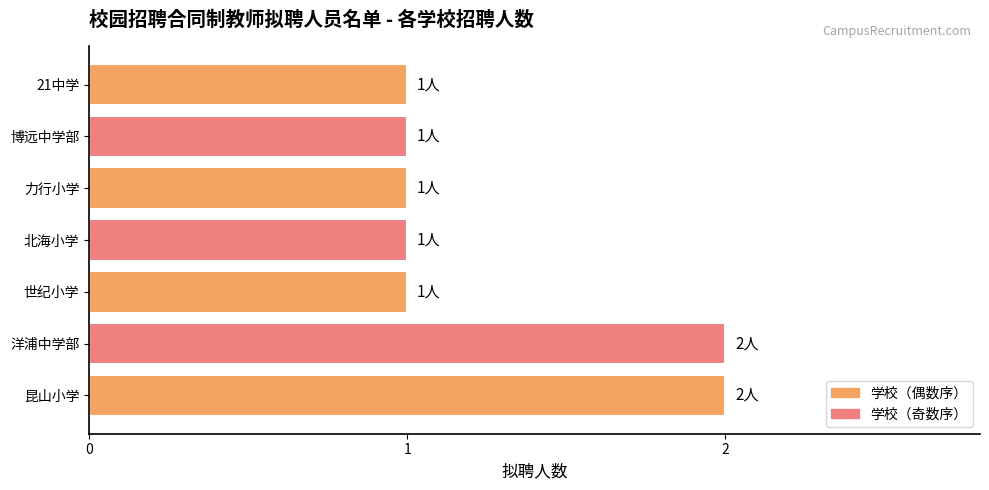

Reading top to bottom, what are all the values shown in this chart?

1	1	1	1	1	2	2